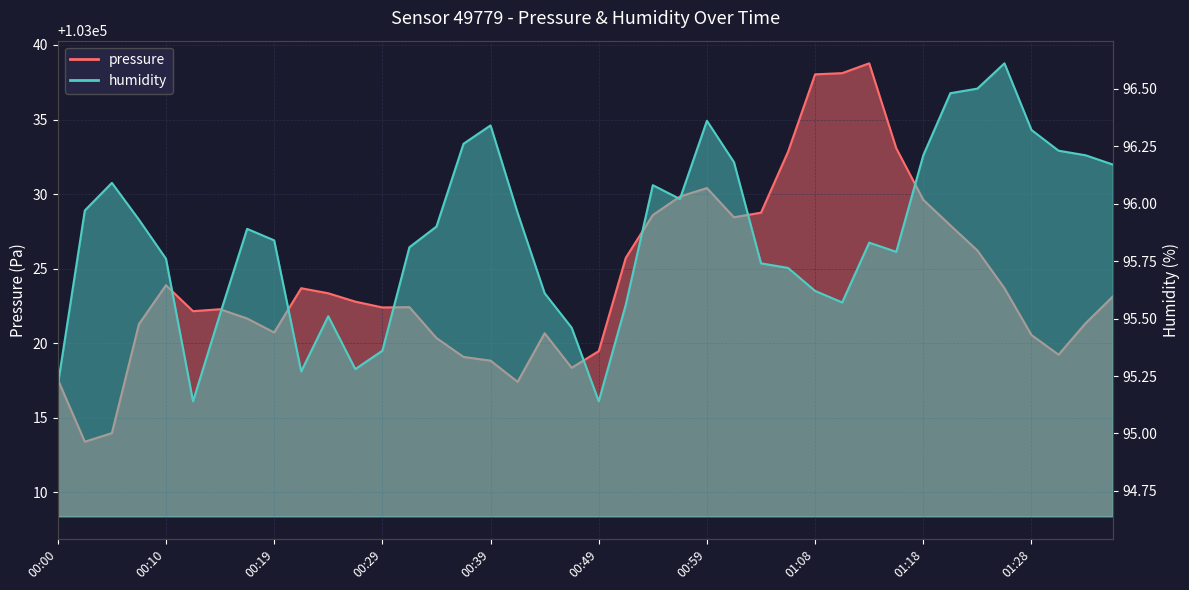

Reading right to left, what are all the values shown in this chart?

pressure: 01:36=103023.1	01:33=103021.3	01:31=103019.2	01:28=103020.5	01:26=103023.7	01:23=103026.2	01:21=103027.9	01:18=103029.6	01:16=103033.1	01:13=103038.8	01:11=103038.1	01:08=103038.0	01:06=103032.8	01:03=103028.8	01:01=103028.4	00:59=103030.4	00:56=103029.8	00:54=103028.6	00:51=103025.7	00:49=103019.5	00:46=103018.3	00:44=103020.7	00:41=103017.4	00:39=103018.8	00:37=103019.1	00:34=103020.3	00:32=103022.4	00:29=103022.4	00:27=103022.8	00:24=103023.3	00:22=103023.7	00:19=103020.7	00:17=103021.6	00:14=103022.3	00:12=103022.1	00:10=103023.9	00:07=103021.3	00:05=103014.0	00:02=103013.4	00:00=103017.6
humidity: 01:36=96.2	01:33=96.2	01:31=96.2	01:28=96.3	01:26=96.6	01:23=96.5	01:21=96.5	01:18=96.2	01:16=95.8	01:13=95.8	01:11=95.6	01:08=95.6	01:06=95.7	01:03=95.7	01:01=96.2	00:59=96.4	00:56=96.0	00:54=96.1	00:51=95.6	00:49=95.1	00:46=95.5	00:44=95.6	00:41=96.0	00:39=96.3	00:37=96.3	00:34=95.9	00:32=95.8	00:29=95.4	00:27=95.3	00:24=95.5	00:22=95.3	00:19=95.8	00:17=95.9	00:14=95.5	00:12=95.1	00:10=95.8	00:07=95.9	00:05=96.1	00:02=96.0	00:00=95.2